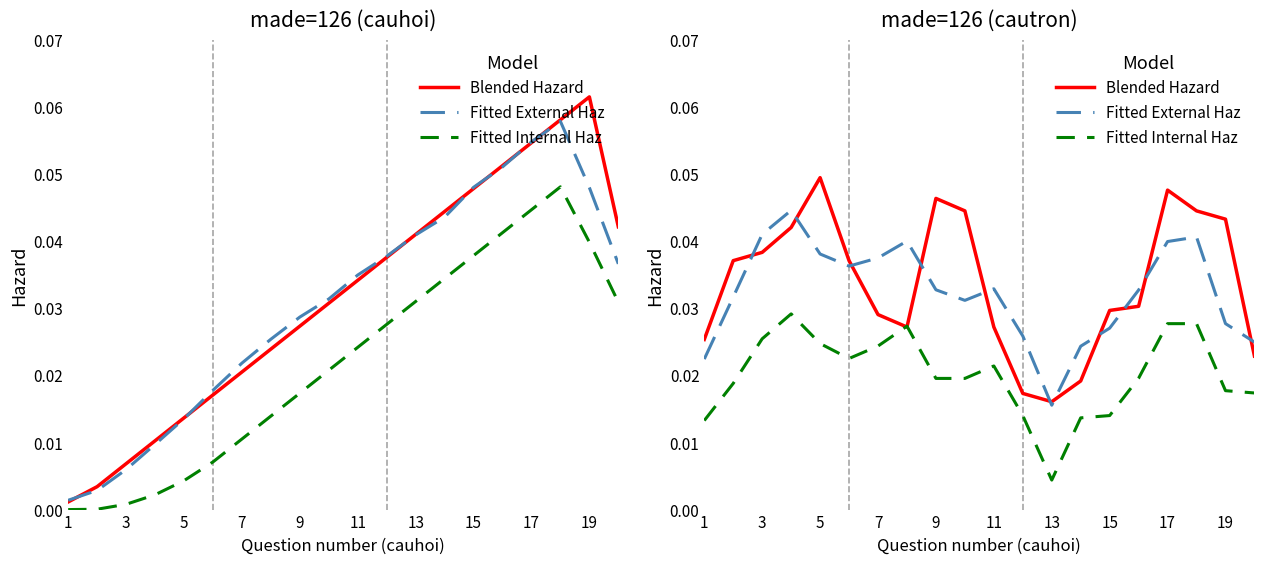

True or false: Fitted External Haz has a value of 0.0 at 13.

True